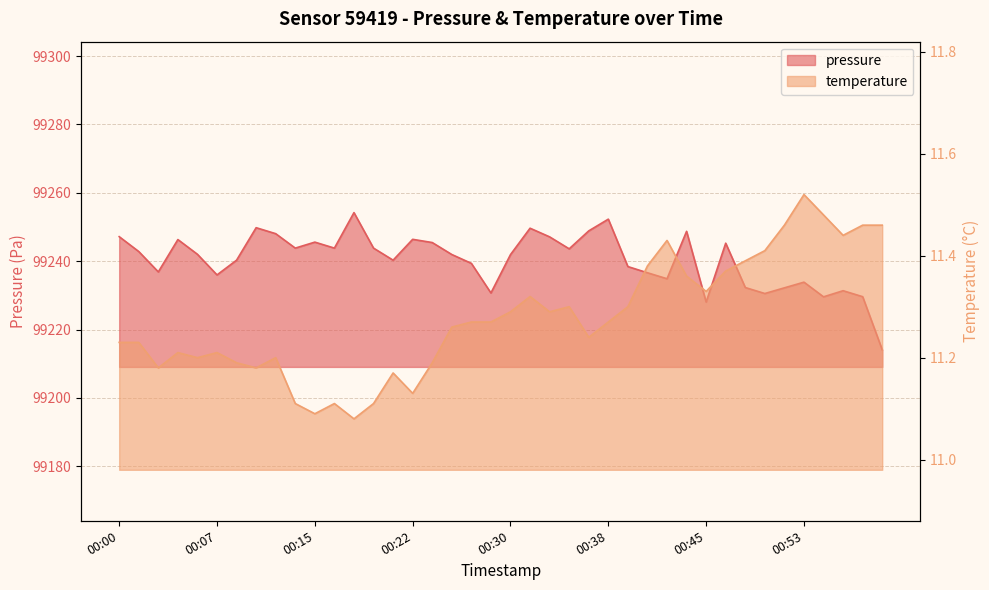

At which label does temperature reach its minimum?

00:18